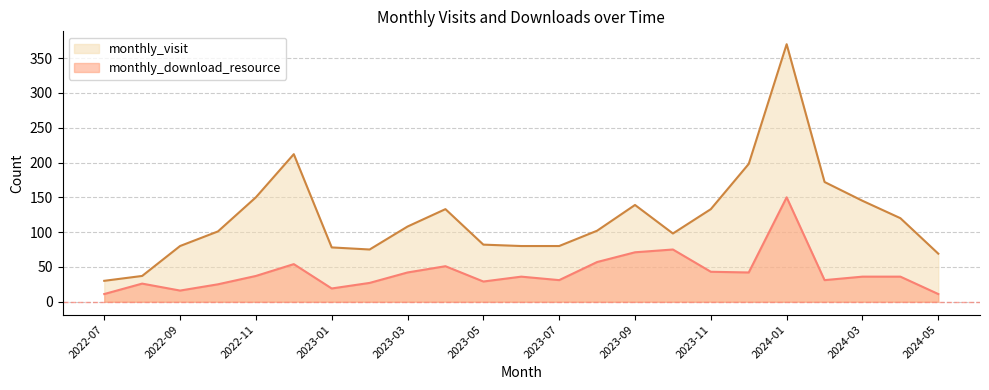

Reading left to right, list all the values displayed in this chart.

monthly_visit: 2022-07=30	2022-08=37	2022-09=80	2022-10=101	2022-11=150	2022-12=212	2023-01=78	2023-02=75	2023-03=108	2023-04=133	2023-05=82	2023-06=80	2023-07=80	2023-08=102	2023-09=139	2023-10=98	2023-11=133	2023-12=198	2024-01=370	2024-02=172	2024-03=145	2024-04=120	2024-05=69
monthly_download_resource: 2022-07=11	2022-08=26	2022-09=16	2022-10=25	2022-11=37	2022-12=54	2023-01=19	2023-02=27	2023-03=42	2023-04=51	2023-05=29	2023-06=36	2023-07=31	2023-08=57	2023-09=71	2023-10=75	2023-11=43	2023-12=42	2024-01=150	2024-02=31	2024-03=36	2024-04=36	2024-05=11